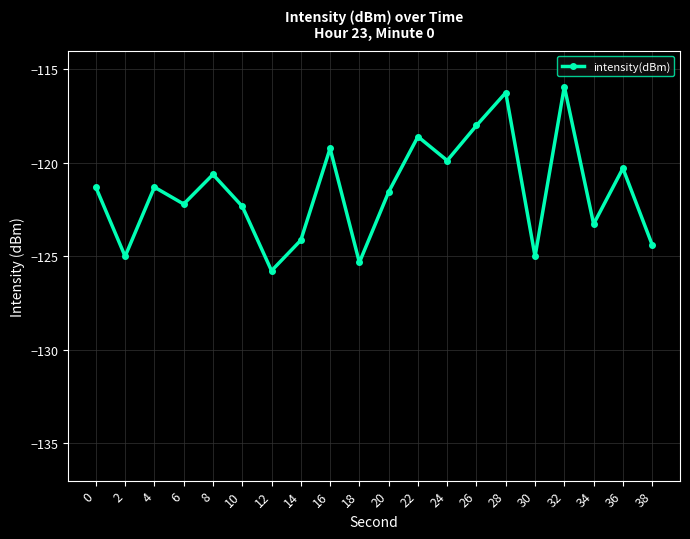

The value at 10 is -191.7. True or false?

False